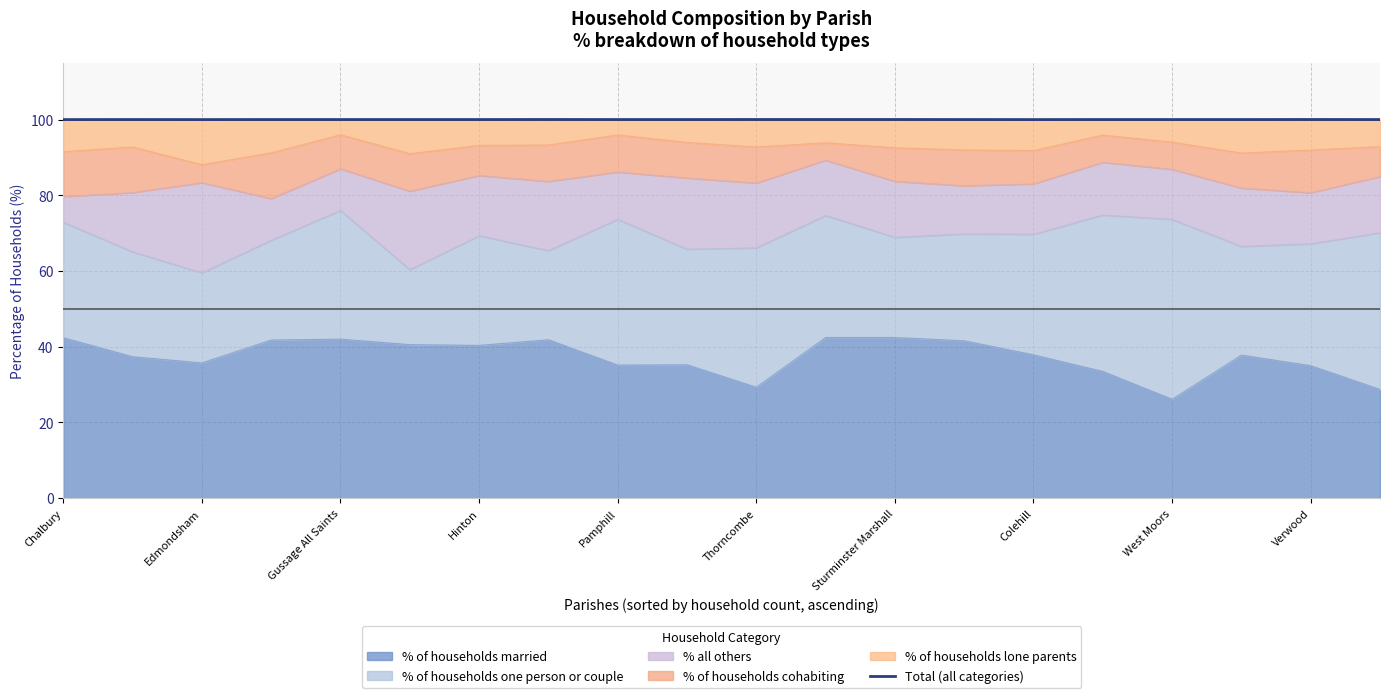

Reading left to right, extract all data points from this chart.

100.0	100.0	100.0	100.0	100.0	100.0	100.0	100.0	100.0	100.0	100.0	100.0	100.0	100.0	100.0	100.0	100.0	100.0	100.0	100.0